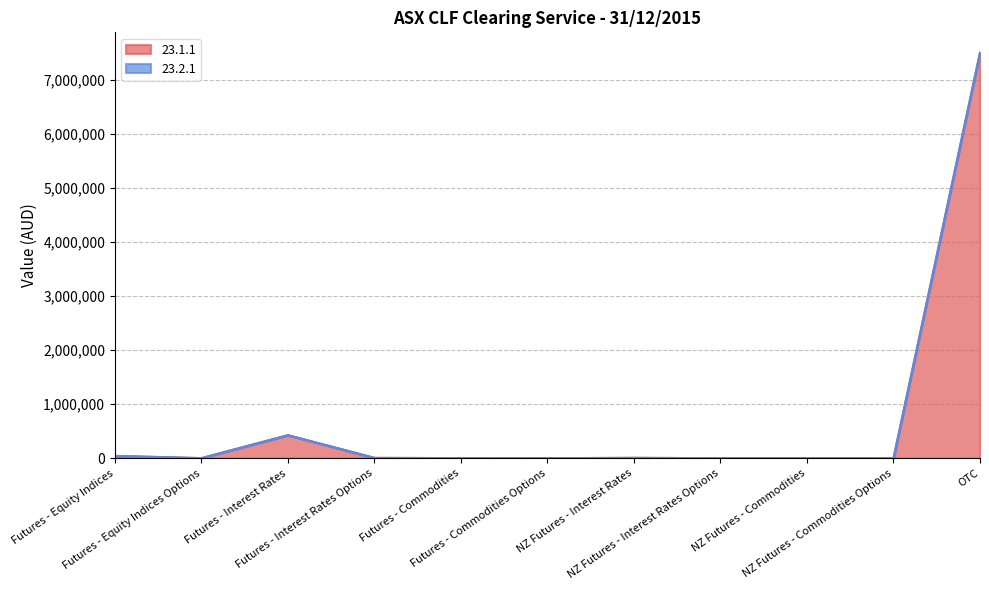

Reading left to right, transcribe all the data shown in this chart.

42440	1578	425550	5905	1418	91	6526	0	247	4	7498085